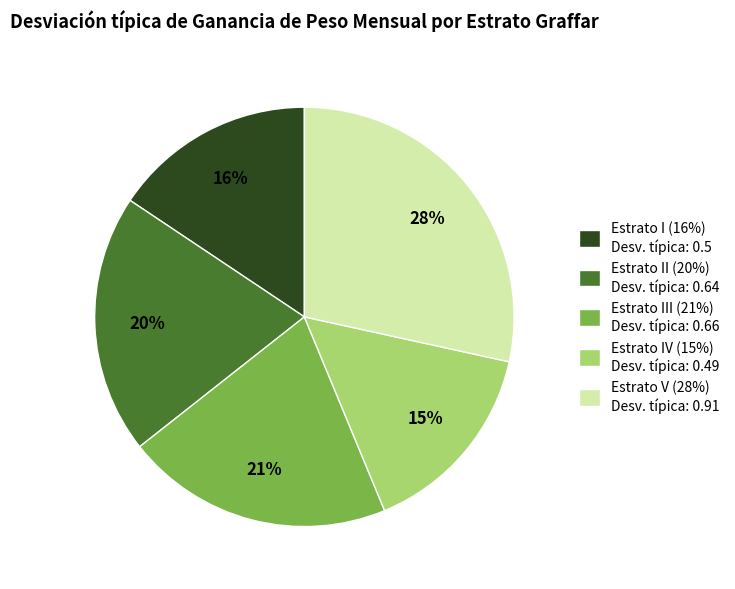

To the nearest percent, what is the difference between the largest and smallest slice percentages?

13%